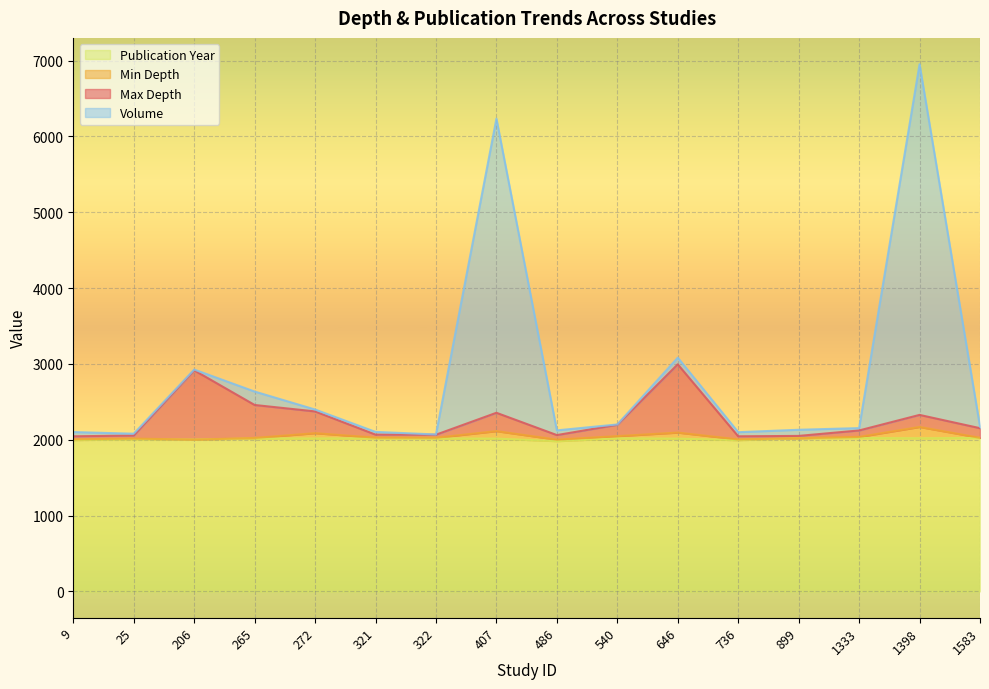

Is it true that publication_year equals 458 at 321?

False